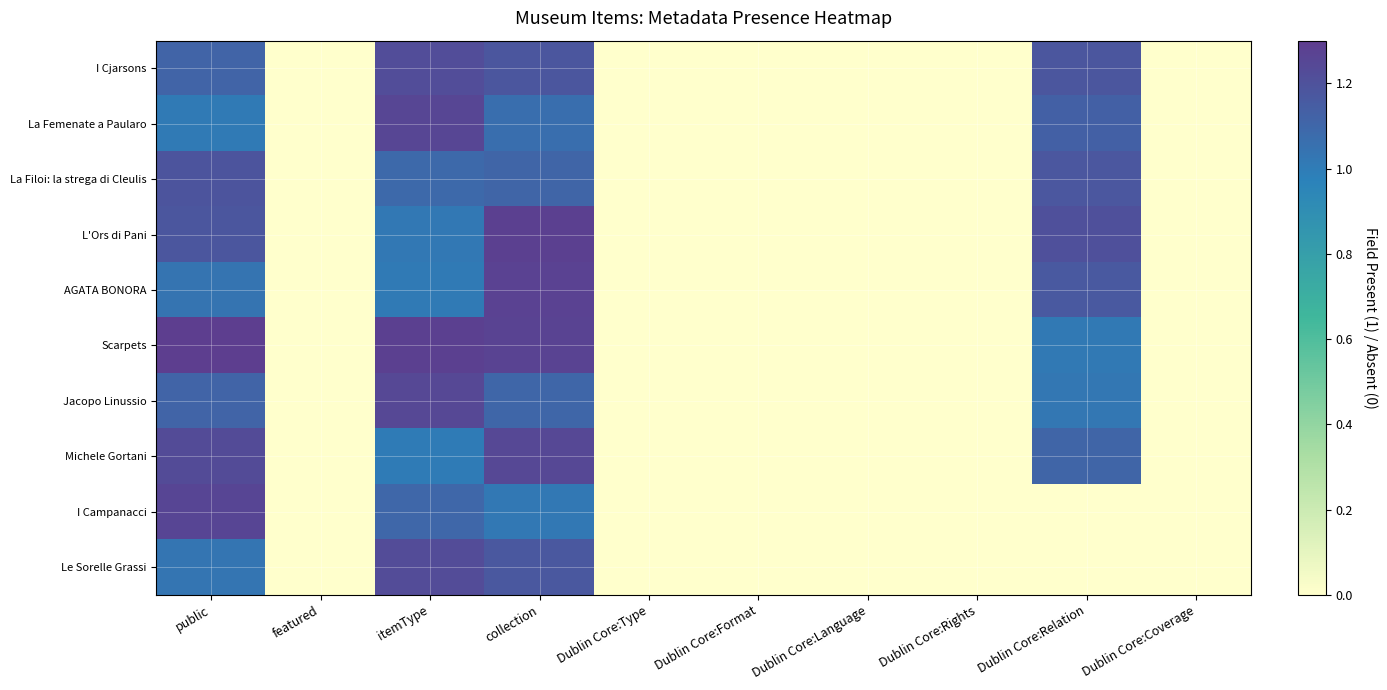

What is the greatest value displayed?

1.3